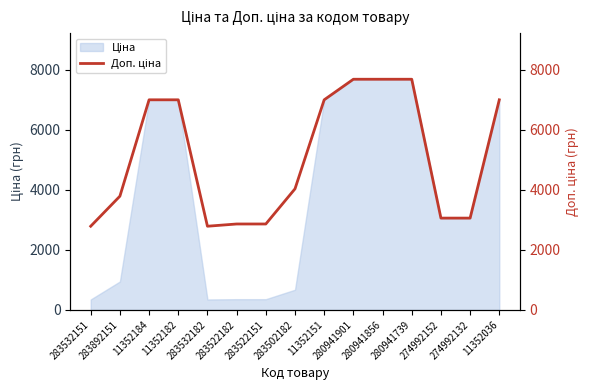

Count the number of categories in the chart.

15